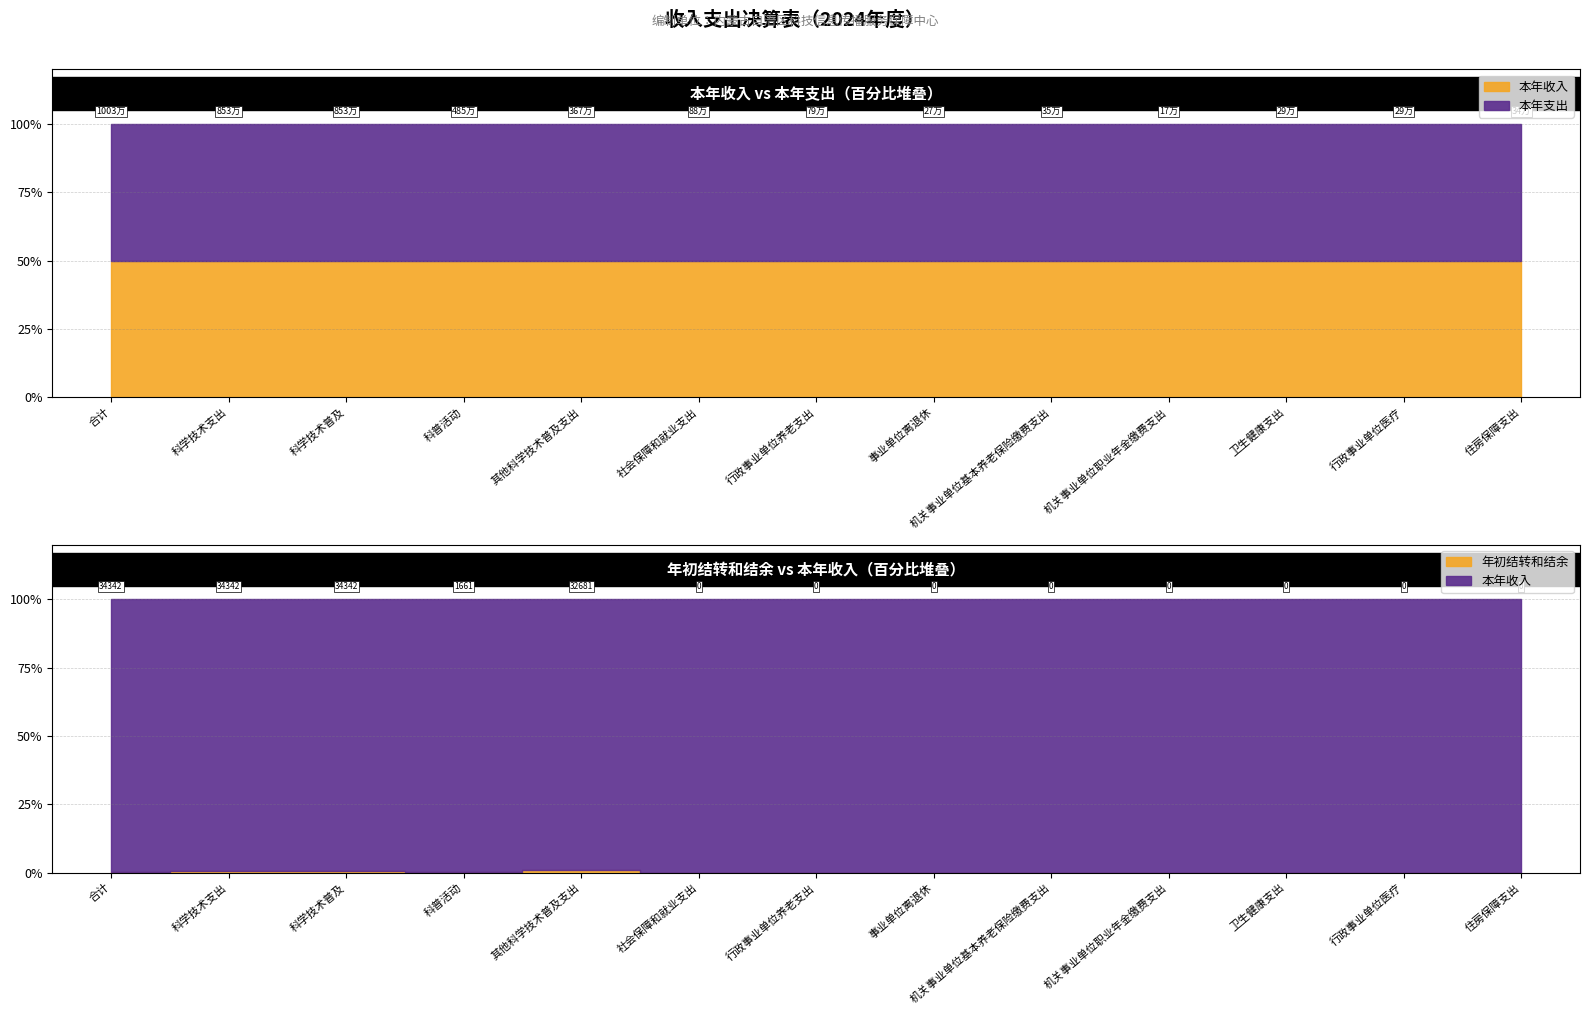

At which category does 年初结转和结余 reach its first local peak?

其他科学技术普及支出